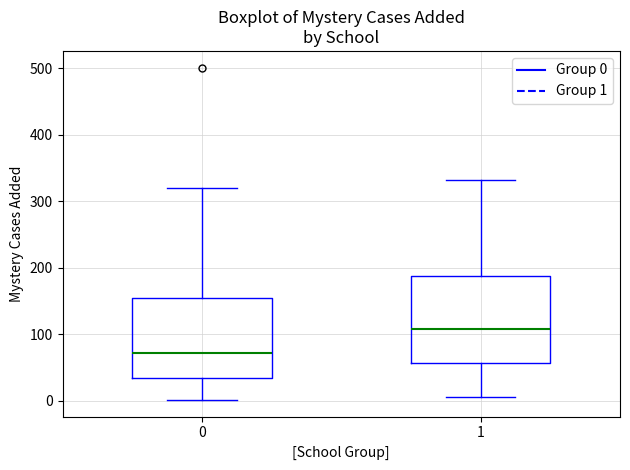

Reading left to right, read every box against the y-axis: the position of its median line, the range the box covers, and the ends of its whiskers. The values are not printed on the chart, so give them approximately, as read against the axis.

0: median 70, box 30 to 160, whiskers 0 to 320
1: median 110, box 60 to 190, whiskers 10 to 330